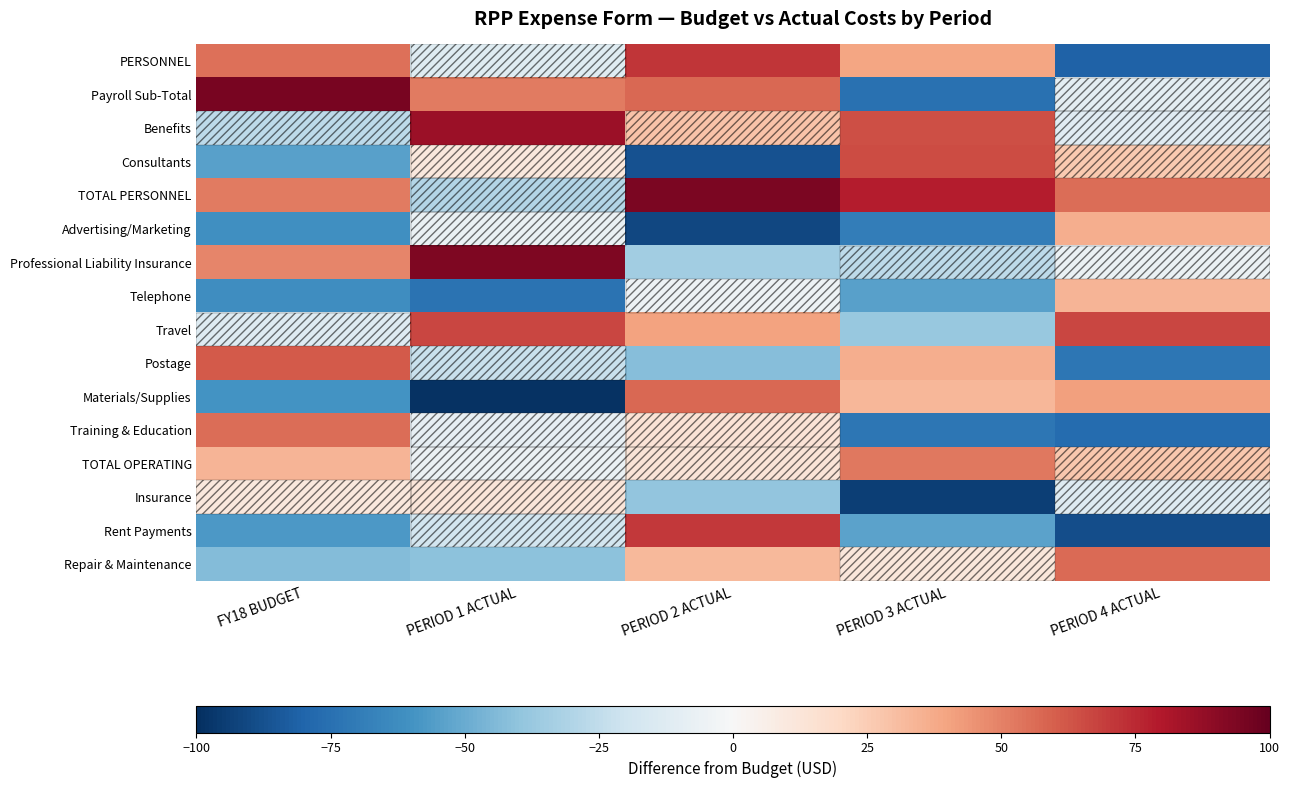

Which has a higher value, PERIOD 4 ACTUAL or FY18 BUDGET?

FY18 BUDGET